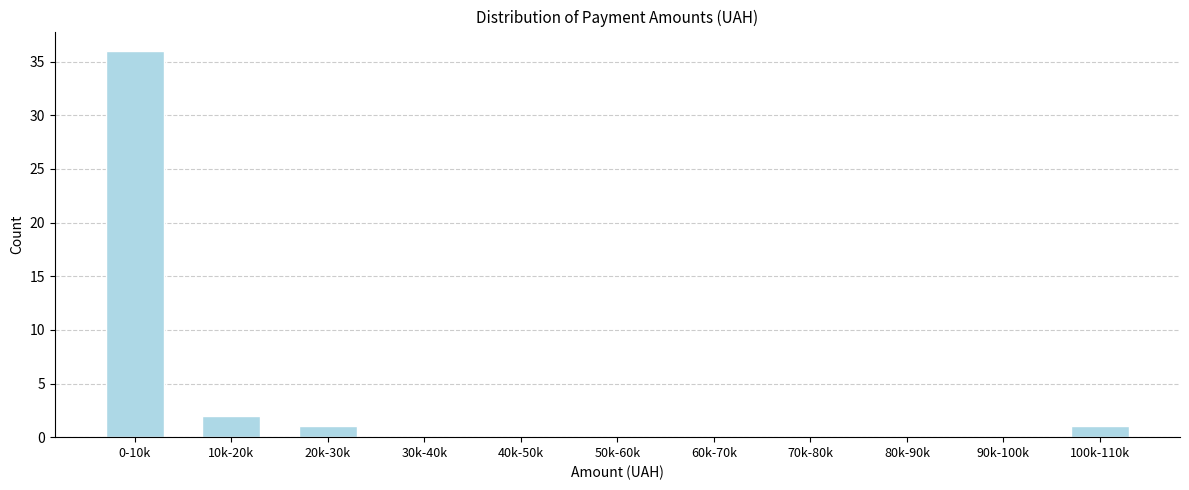

Reading left to right, what are all the values shown in this chart?

0-10k=36	10k-20k=2	20k-30k=1	30k-40k=0	40k-50k=0	50k-60k=0	60k-70k=0	70k-80k=0	80k-90k=0	90k-100k=0	100k-110k=1